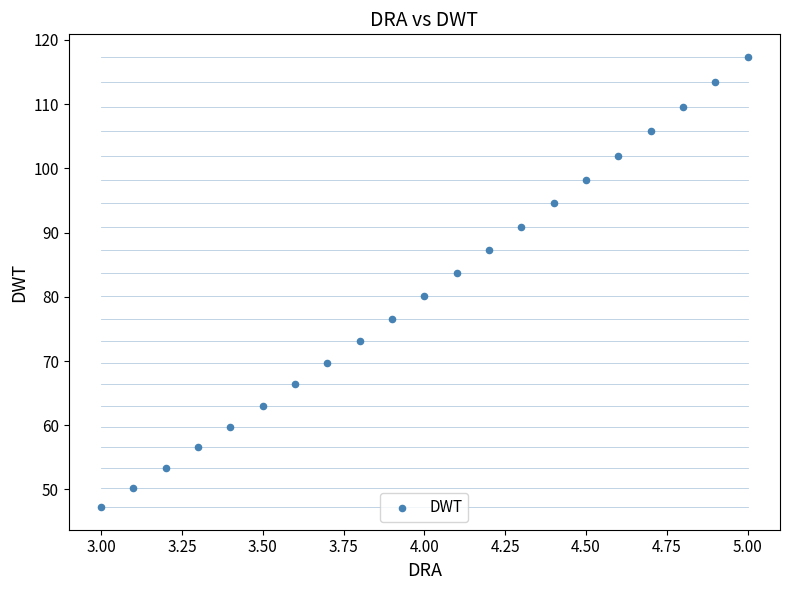

What is the range of X values (max minus min)?

2.0